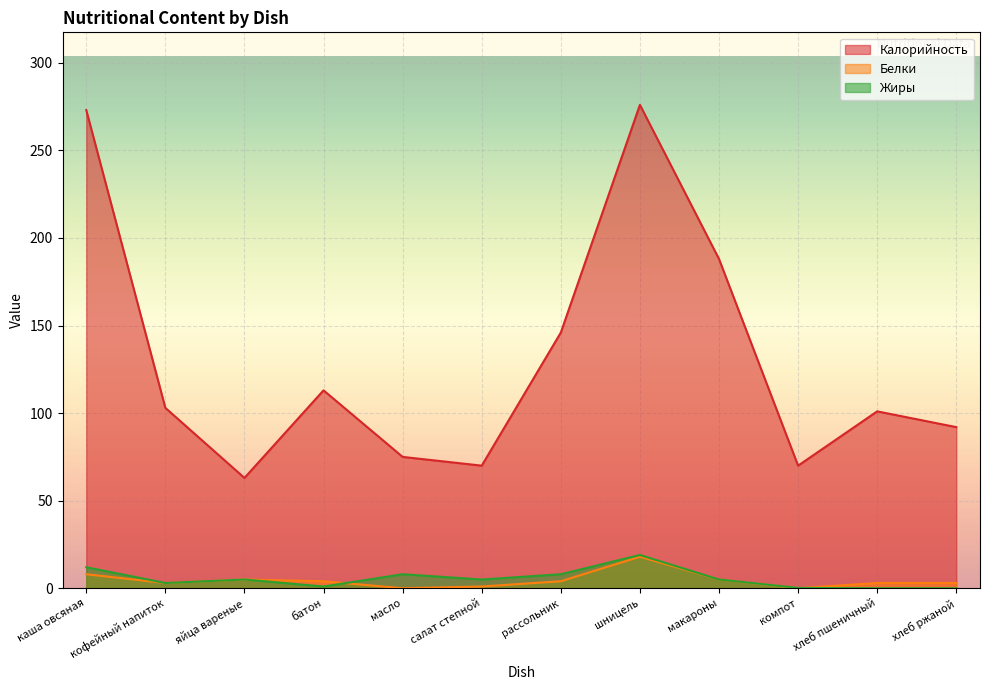

What position from the left is рассольник?

7